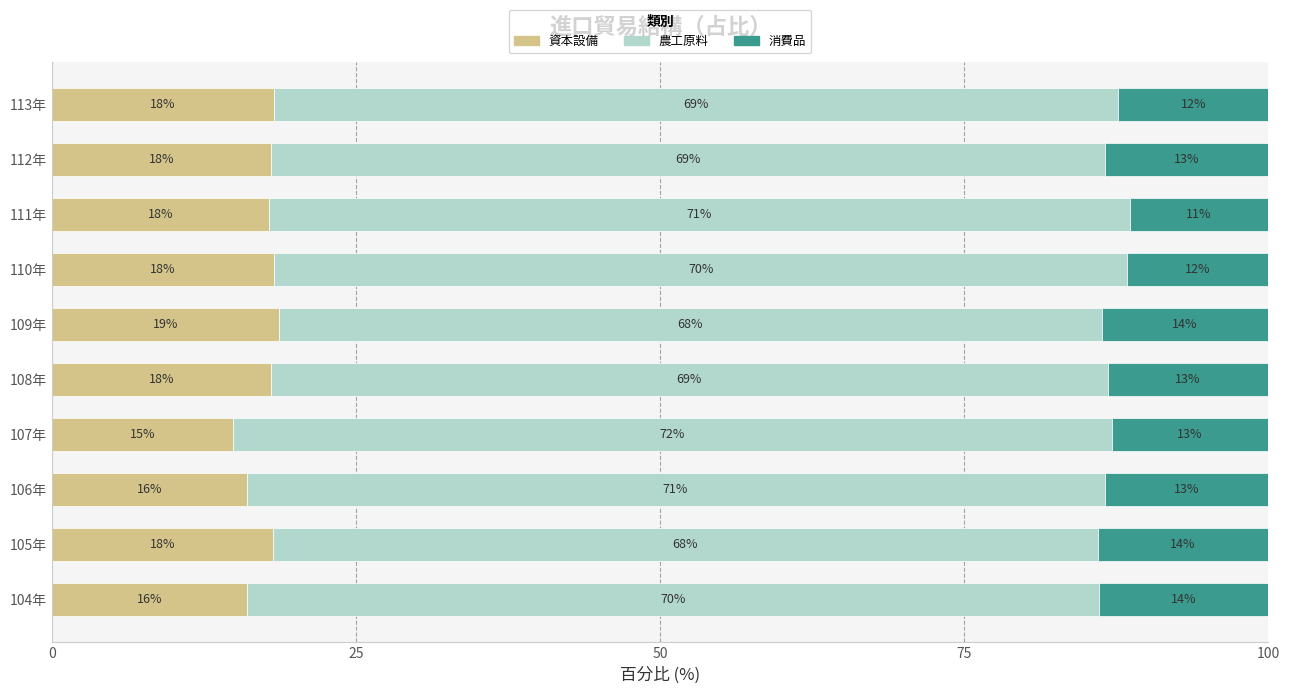

Is it true that 資本設備 equals 18.2 at 110年?

True